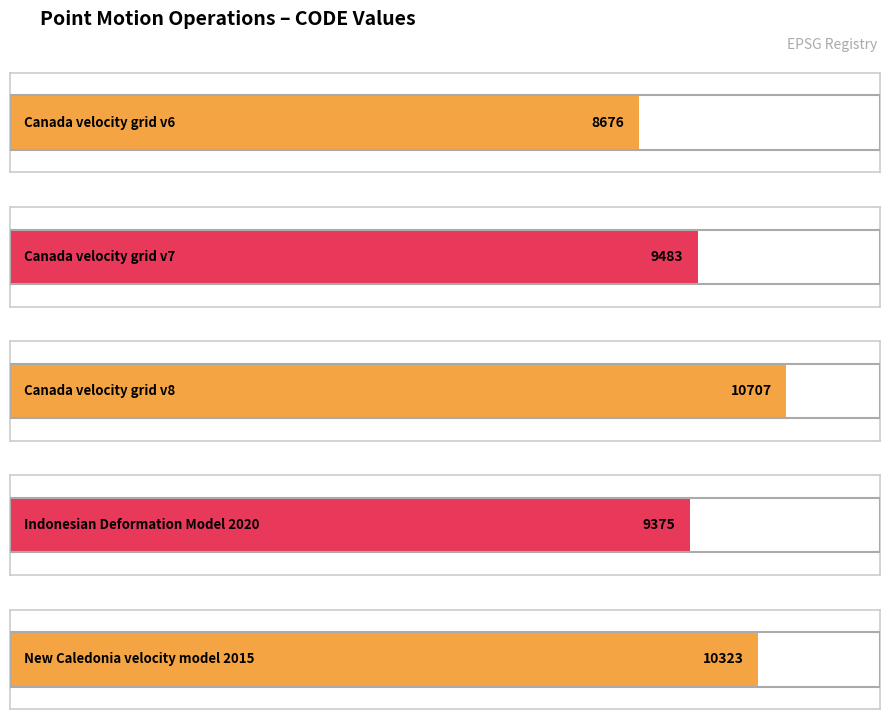

Reading left to right, extract all data points from this chart.

8676	9483	10707	9375	10323